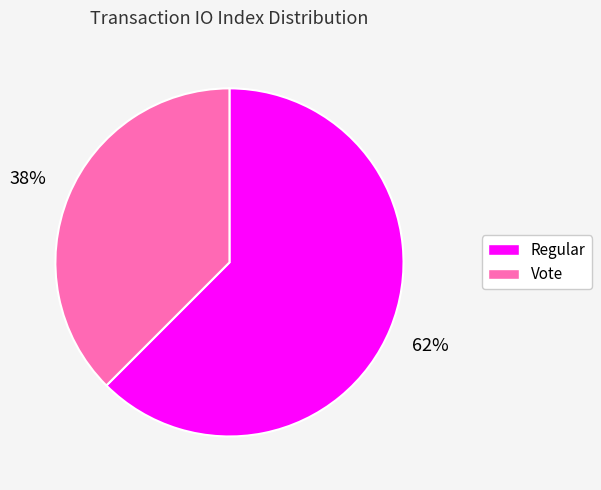

To the nearest percent, what is the combined percentage of Vote and Regular?

100%